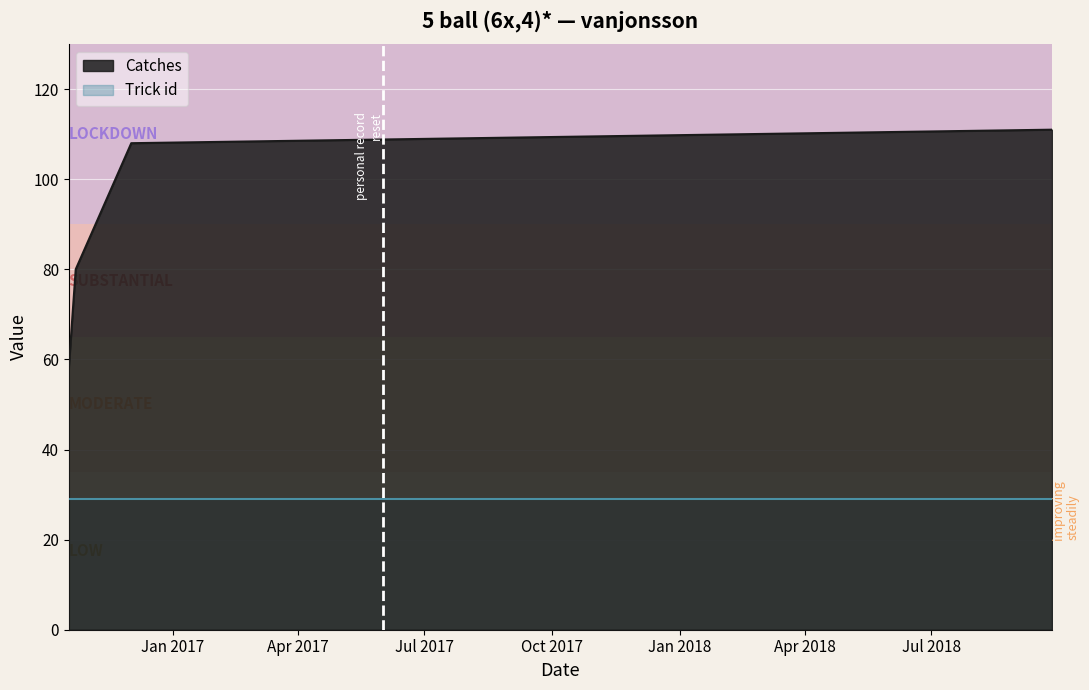

What is the ratio of the value at 2016-10-23 to the value at 2016-10-18?

1.4